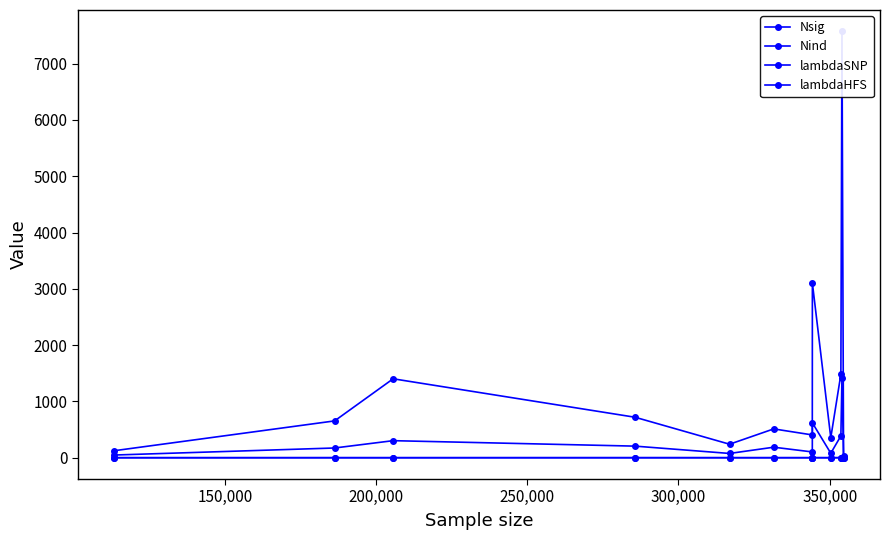

At how many categories does at least one series exceed 3151?

1